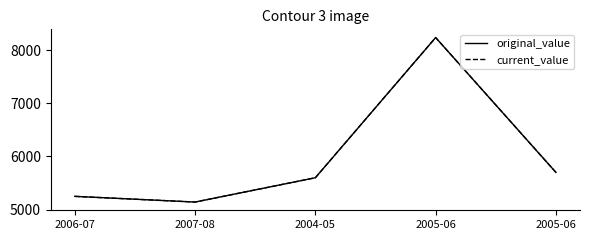

True or false: current_value has a value of 5143.0 at 2007-08.

True